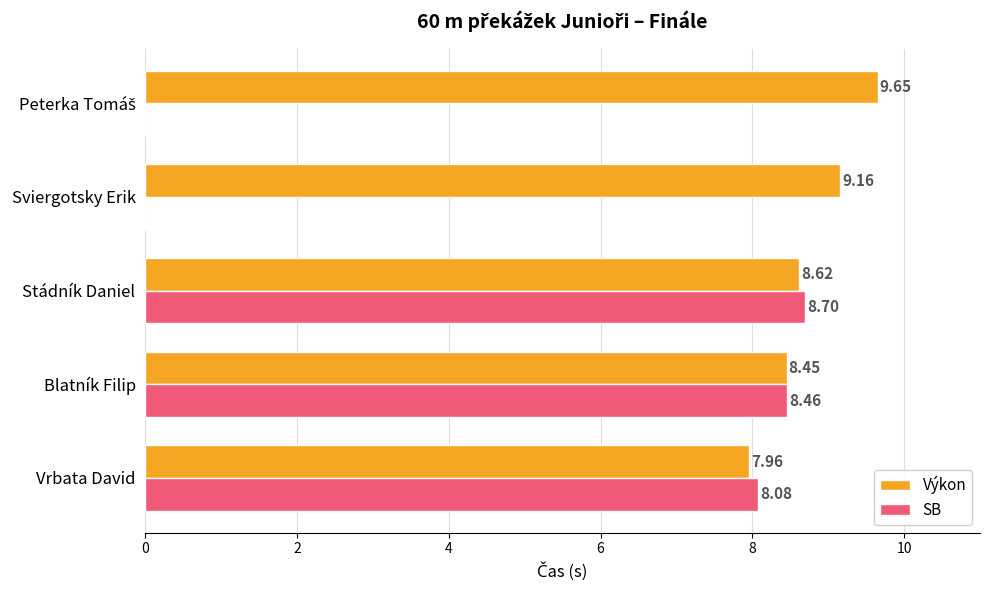

At which category is the sum across all series the highest?

Stádník Daniel